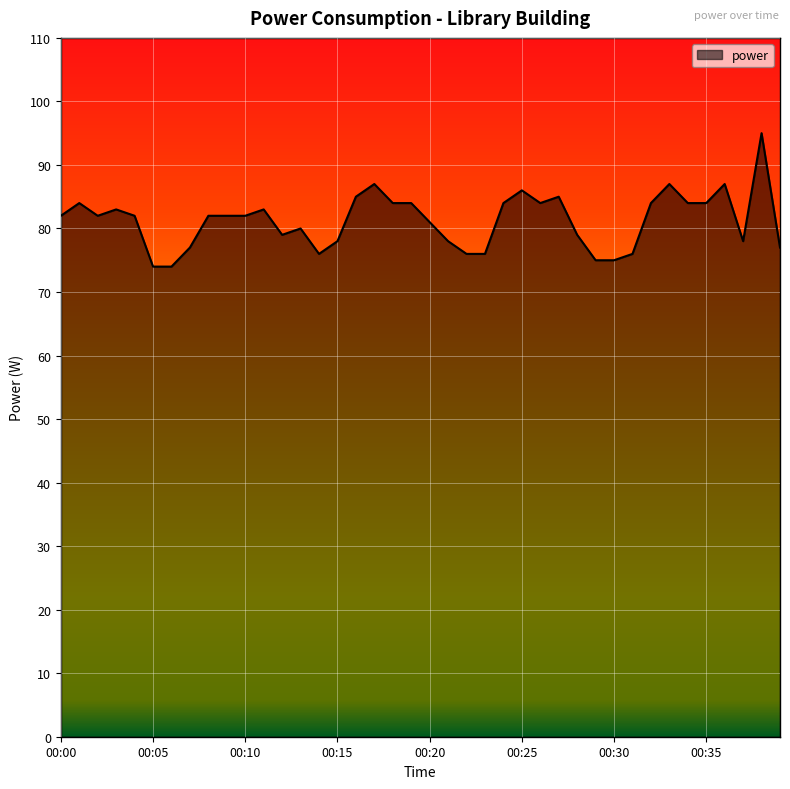

What is the smallest value displayed?

74